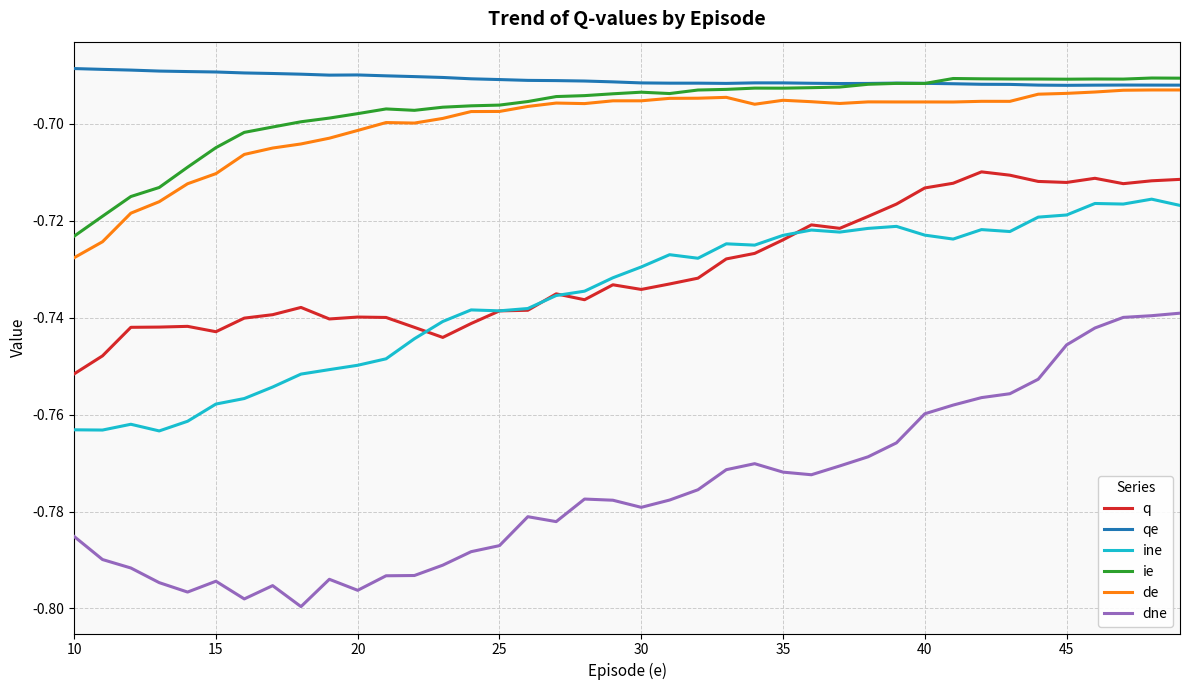

True or false: q and qe intersect in this chart.

False